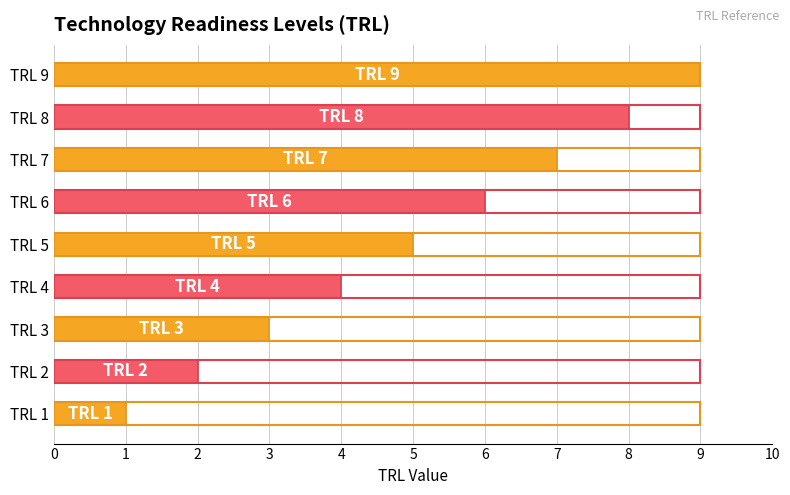

True or false: the data shows 8 at TRL 6.

False